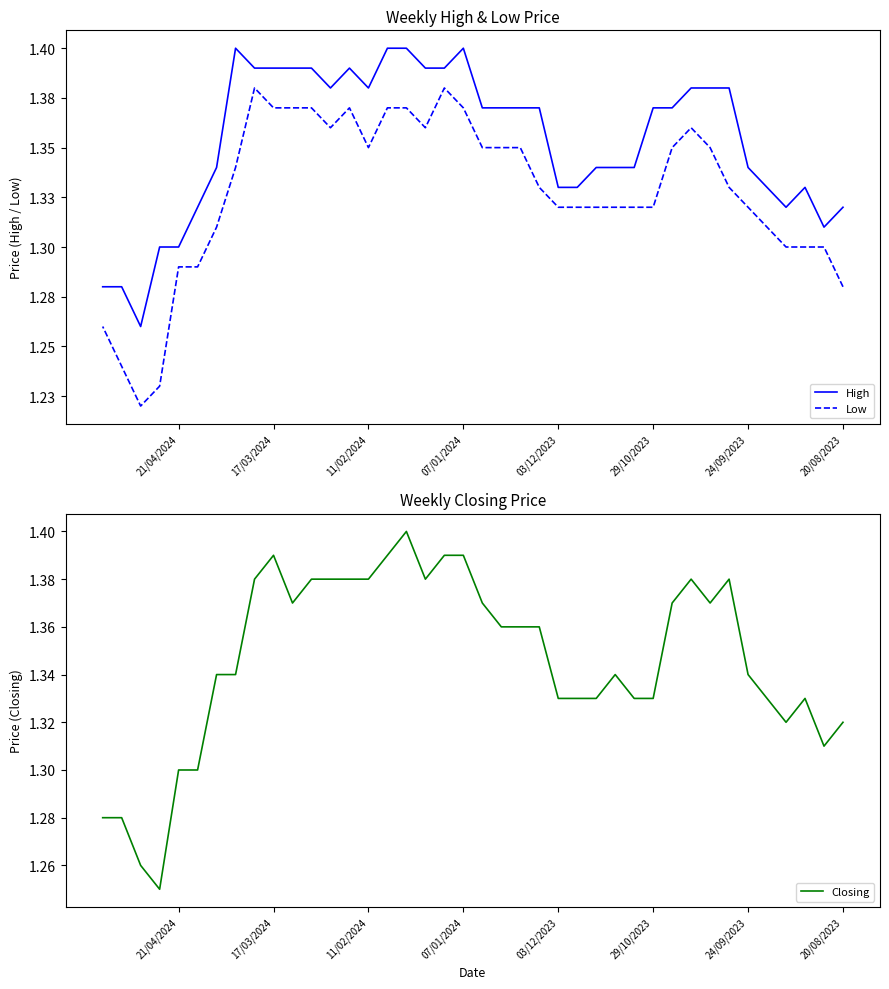

The Low series shows 1.3 at 21/04/2024. True or false?

True